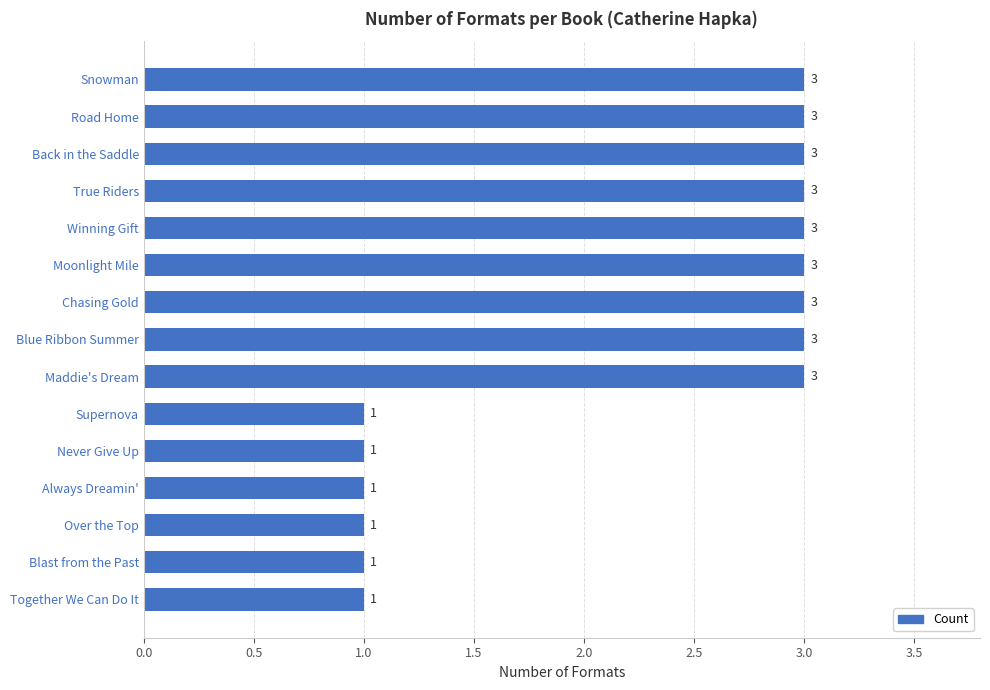

What is the ratio of the value at Moonlight Mile to the value at Back in the Saddle?

1.0